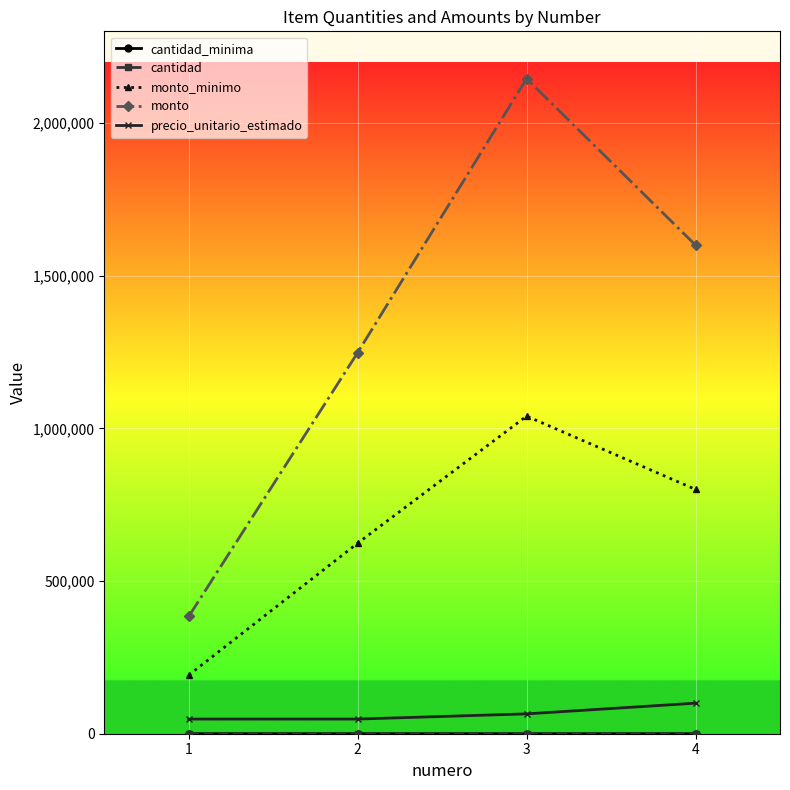

Rank the categories by monto_minimo value from highest to lowest.

3, 4, 2, 1